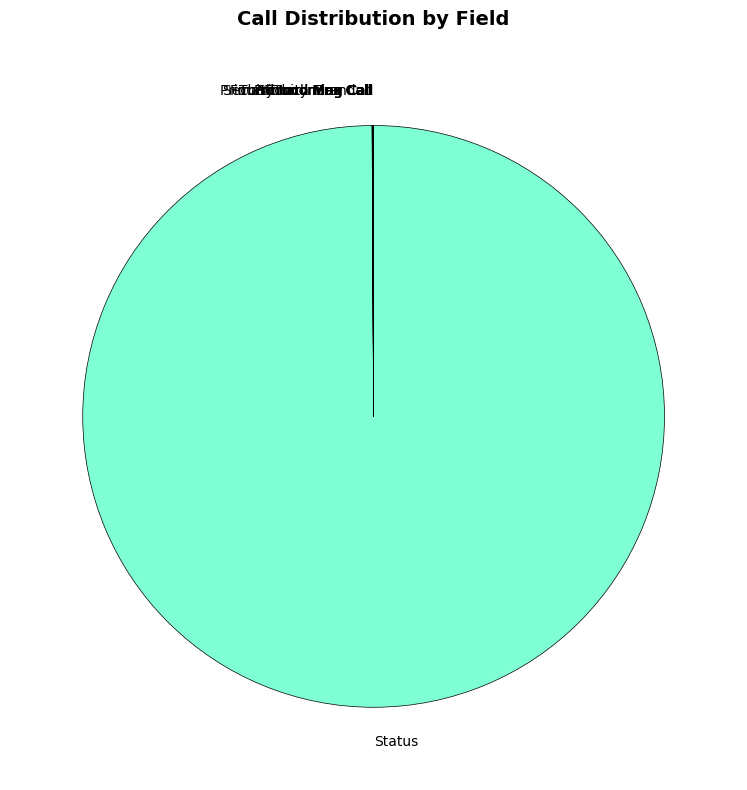

What is the largest slice in the pie chart?

Status